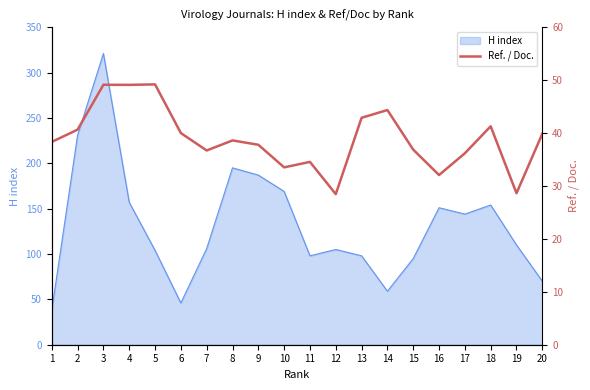

What is the change in value from 2 to 20?

-0.8